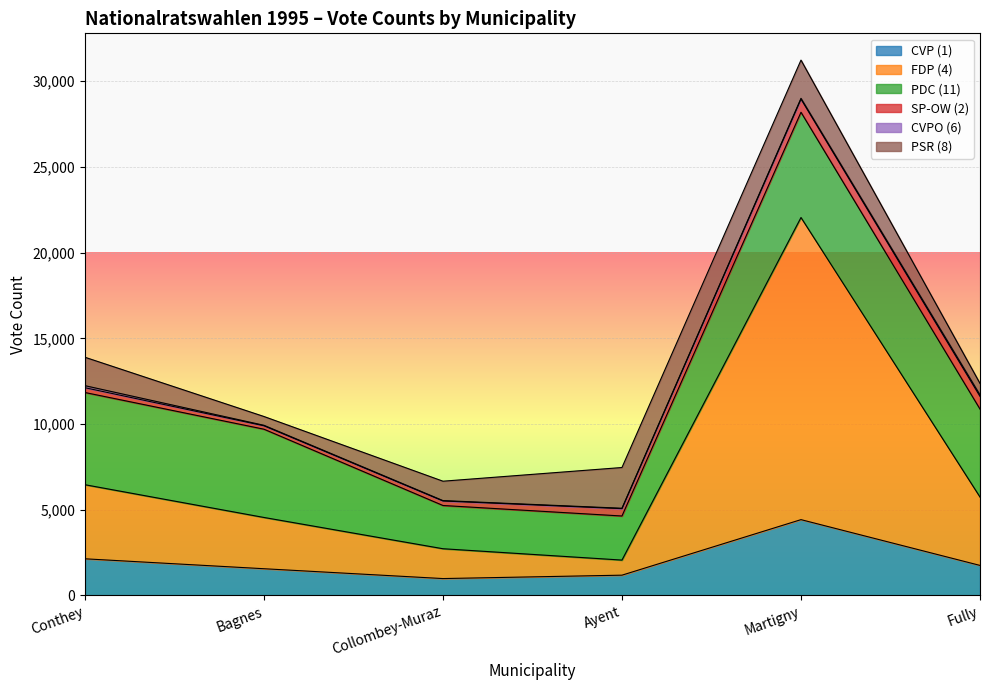

Is it true that CVP (1) equals 7130 at Martigny?

False